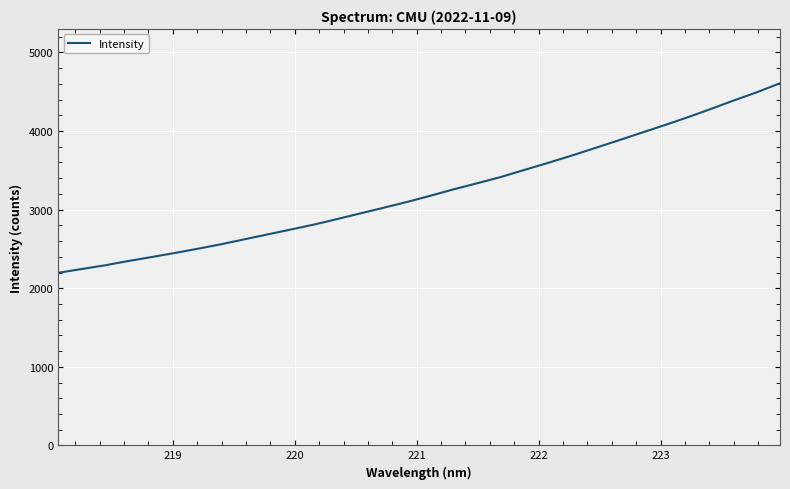

What is the smallest value displayed?

2196.4